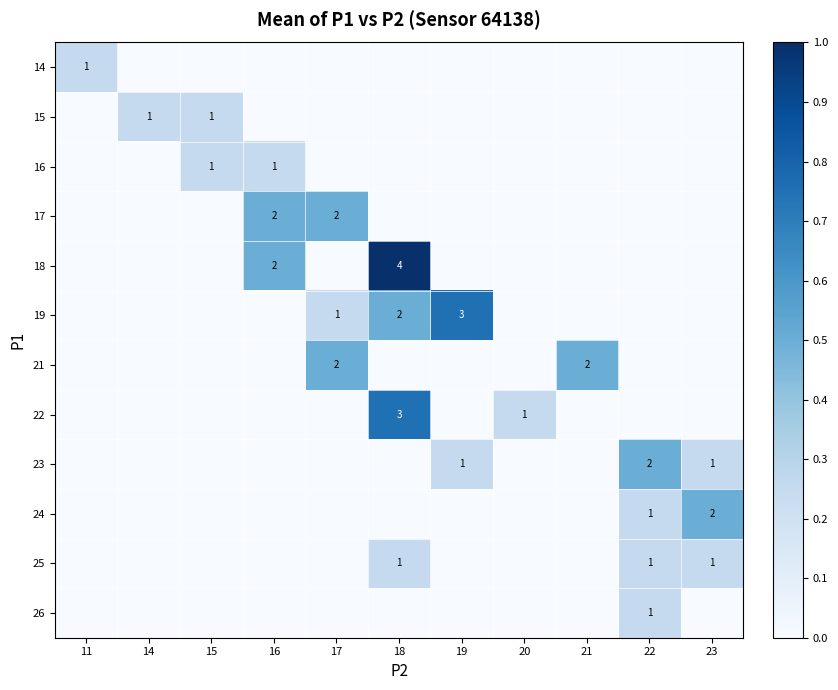

The 23 series shows 1 at 23. True or false?

True